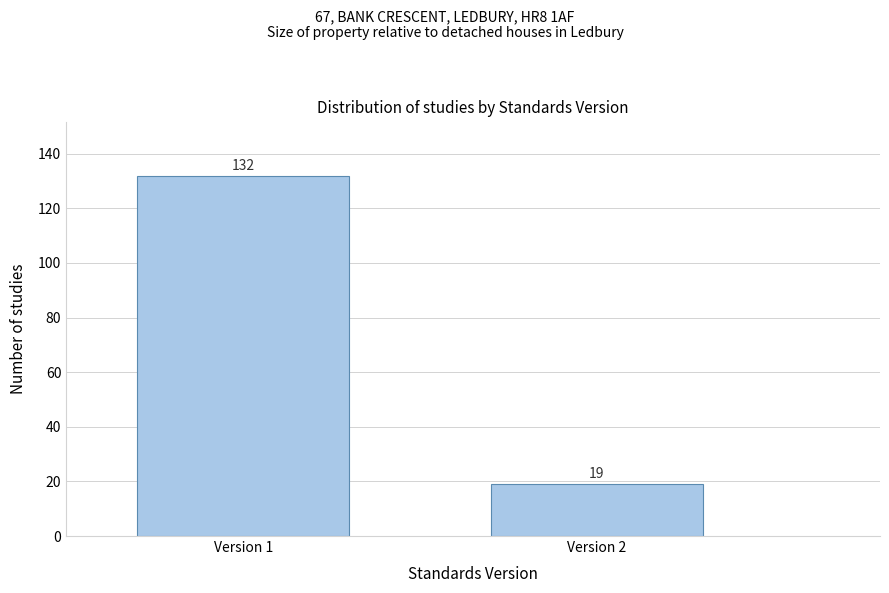

Reading right to left, what are all the values shown in this chart?

Version 2=19	Version 1=132